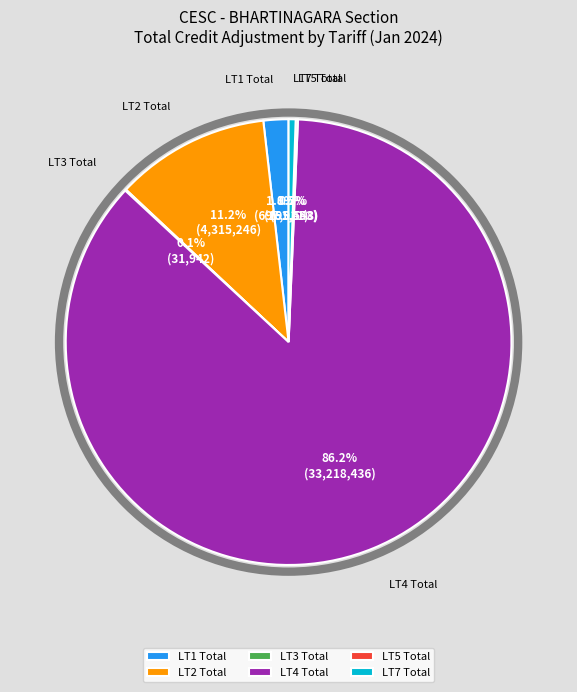

What is the ratio of the value at LT2 Total to the value at LT7 Total?

22.1